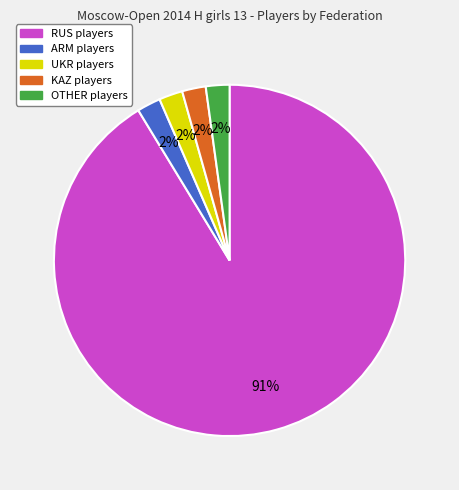

Is there a majority slice in this chart?

Yes